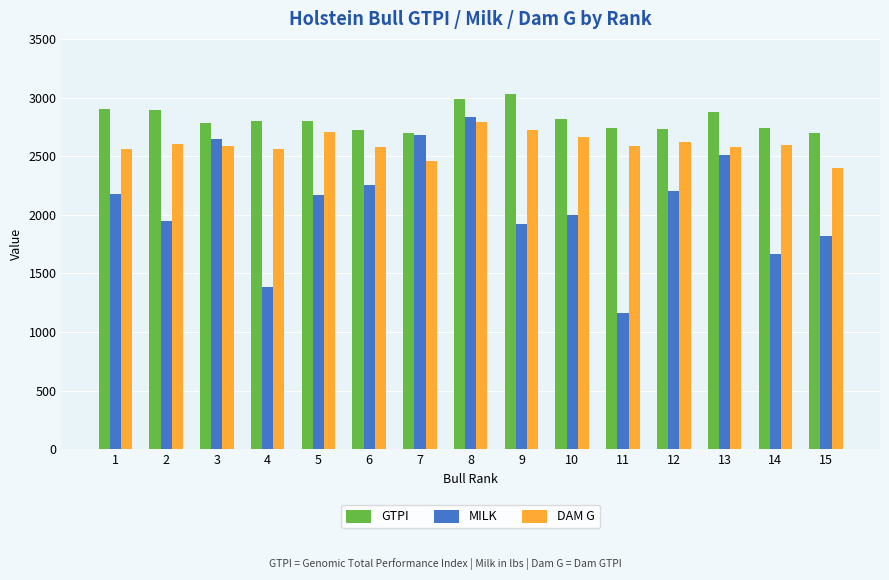

List the series in order of their peak value, highest first.

GTPI, MILK, DAM G